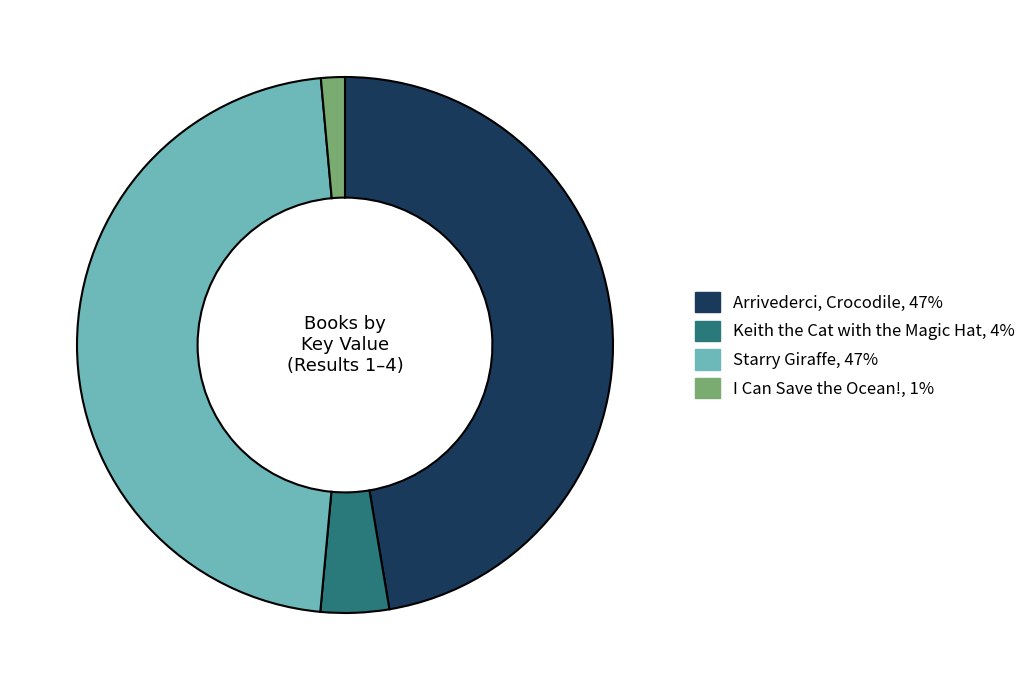

Combined, do Arrivederci, Crocodile and Keith the Cat with the Magic Hat account for over 50%?

Yes